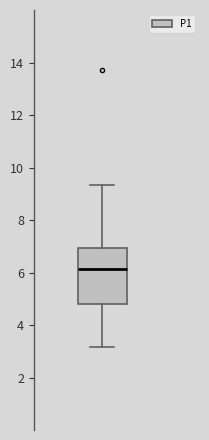

Transcribe this box plot: give where the median line is, the range the box spans, and where the two whiskers end, as read against the y-axis. The values are not printed on the chart, so give them approximately, as read against the axis.

median 6.2, box 4.8 to 7.0, whiskers 3.2 to 9.4